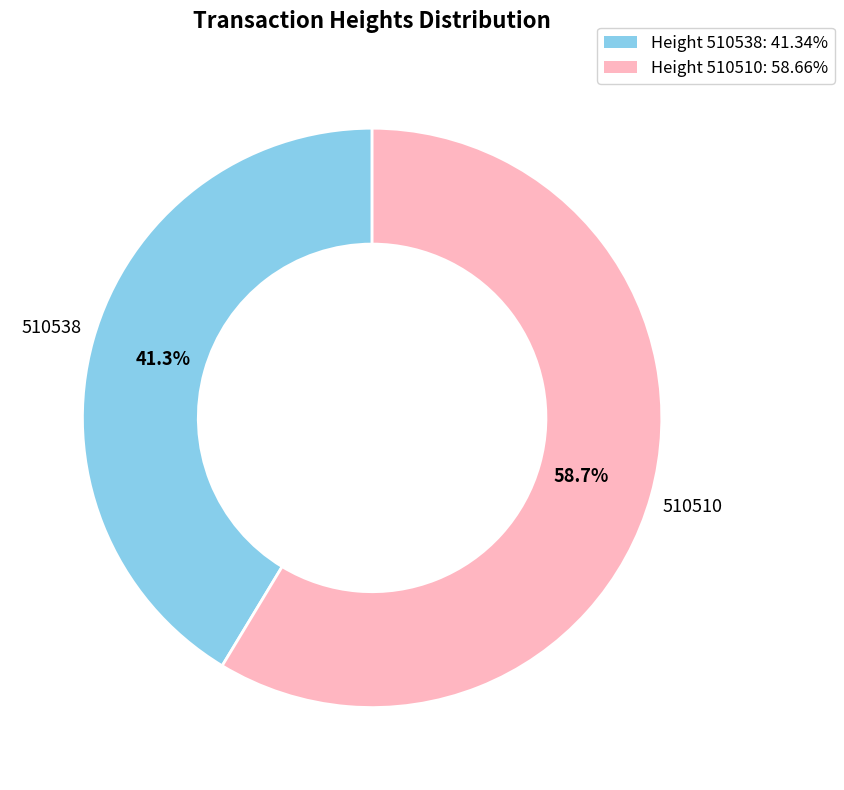

Does any single category account for the majority?

Yes